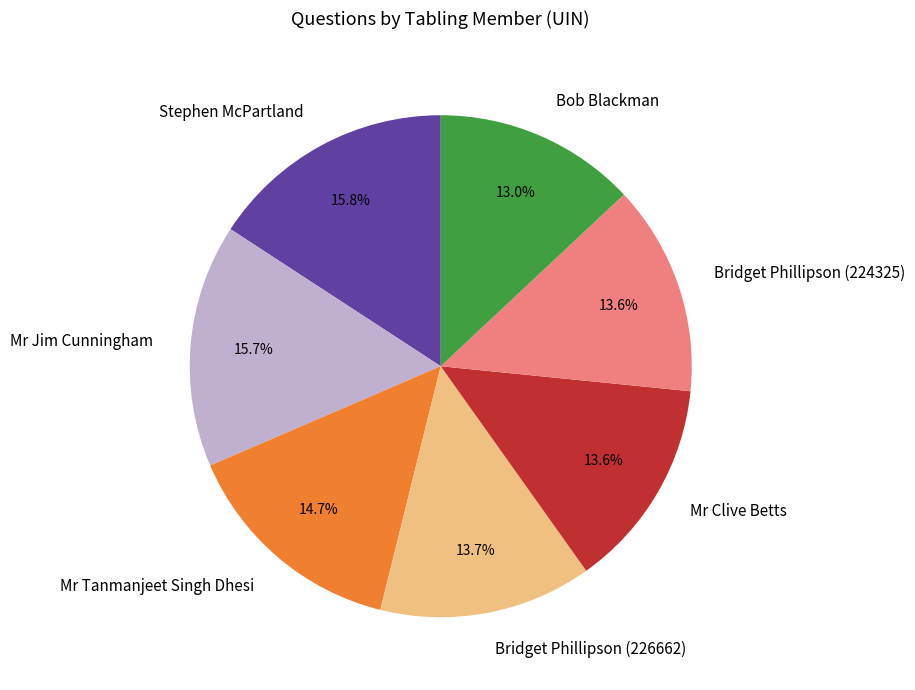

Combined, what portion of the pie is Bridget Phillipson (226662) and Stephen McPartland?

29.5%